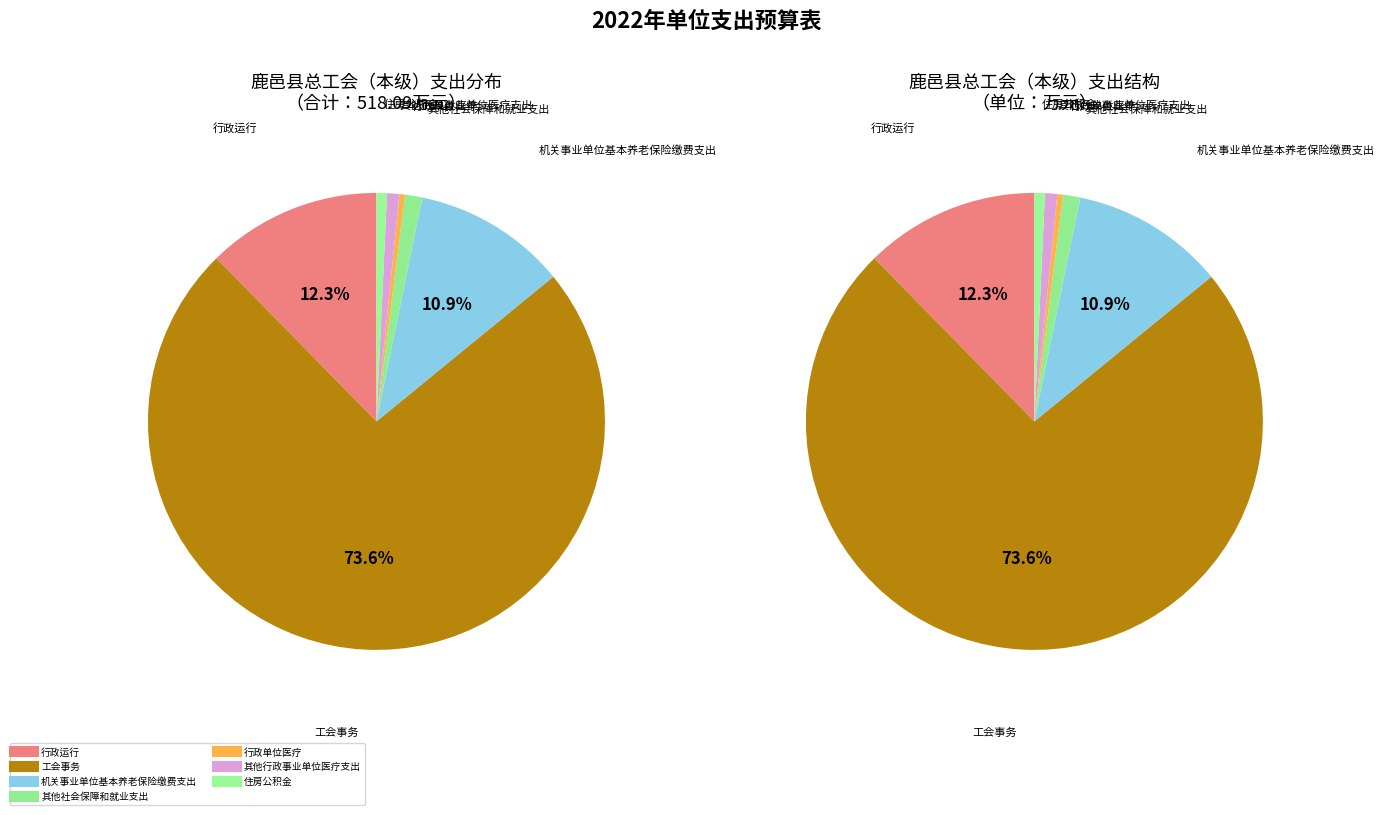

Which slice is the largest?

工会事务